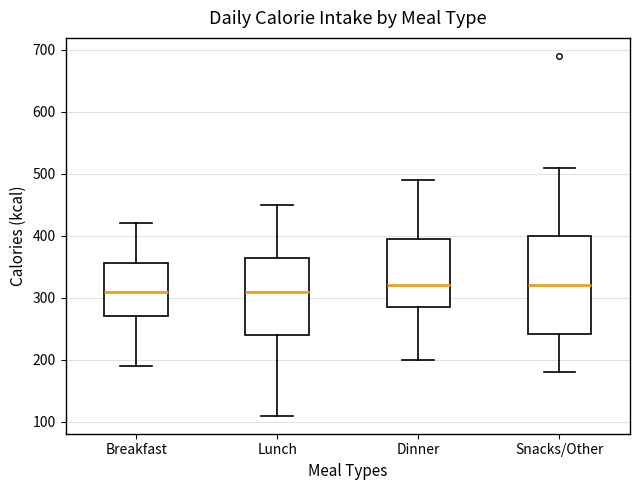

Reading left to right, transcribe this box plot: for each box, give where its median line is, the range the box spans, and where its two whiskers end, as read against the y-axis. The values are not printed on the chart, so give them approximately, as read against the axis.

Breakfast: median 310, box 270 to 360, whiskers 190 to 420
Lunch: median 310, box 240 to 370, whiskers 110 to 450
Dinner: median 320, box 290 to 400, whiskers 200 to 490
Snacks/Other: median 320, box 240 to 400, whiskers 180 to 510